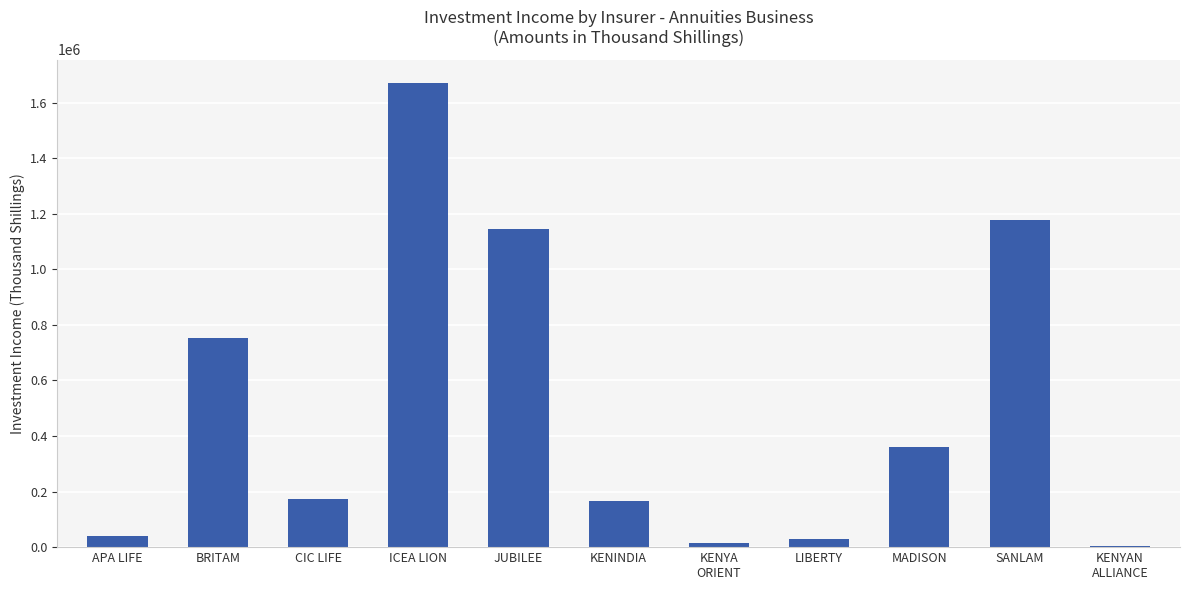

Read the value at LIBERTY.

30467